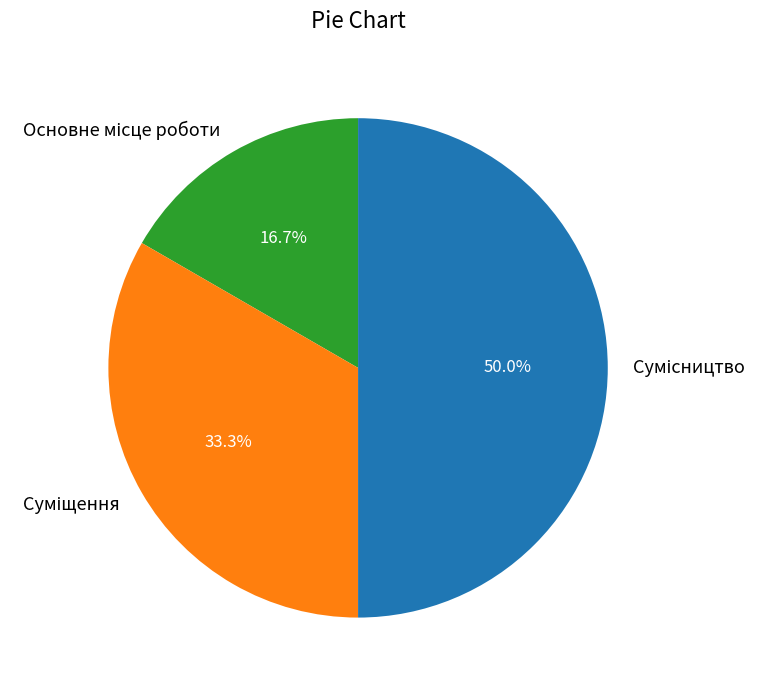

To the nearest percent, what is the combined percentage of Основне місце роботи and Сумісництво?

67%